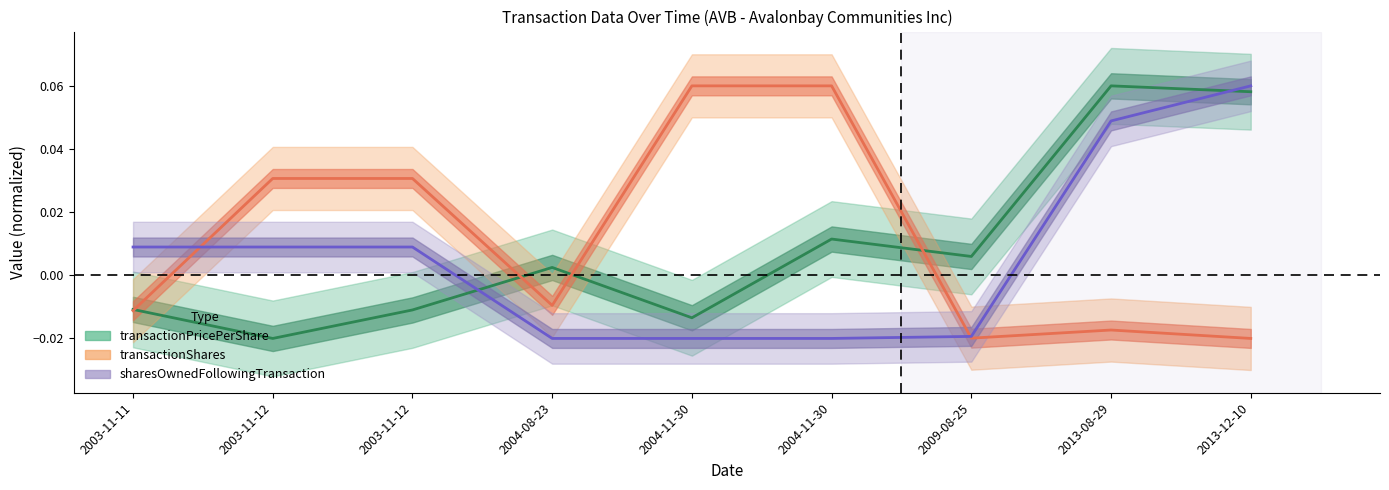

Is this an area chart (filled region under the line)?

No